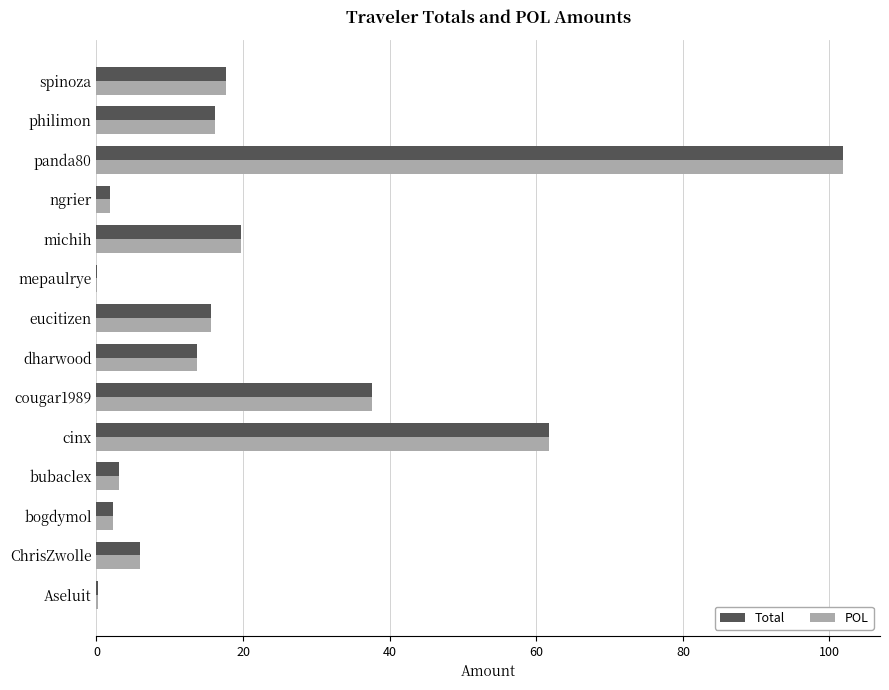

What is the greatest value displayed?

101.8